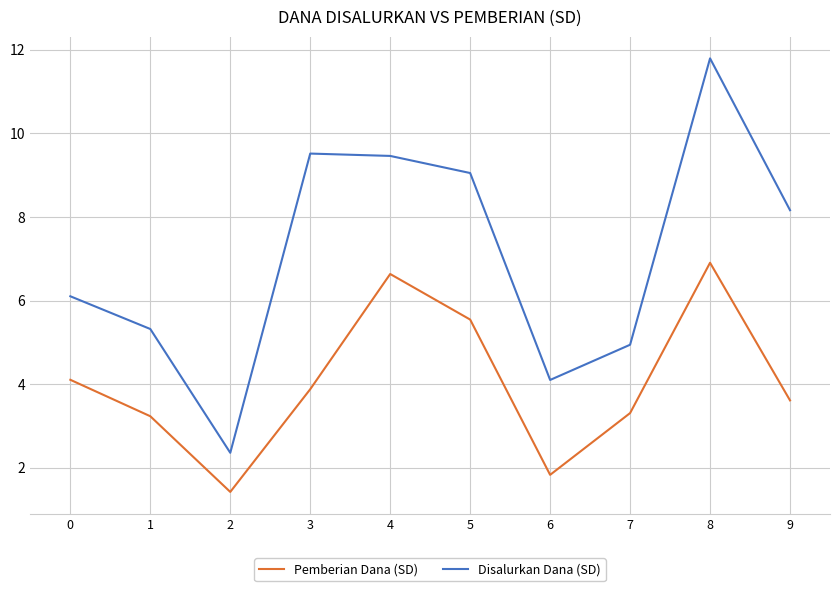

True or false: Disalurkan Dana (SD) and Pemberian Dana (SD) cross at least once.

False